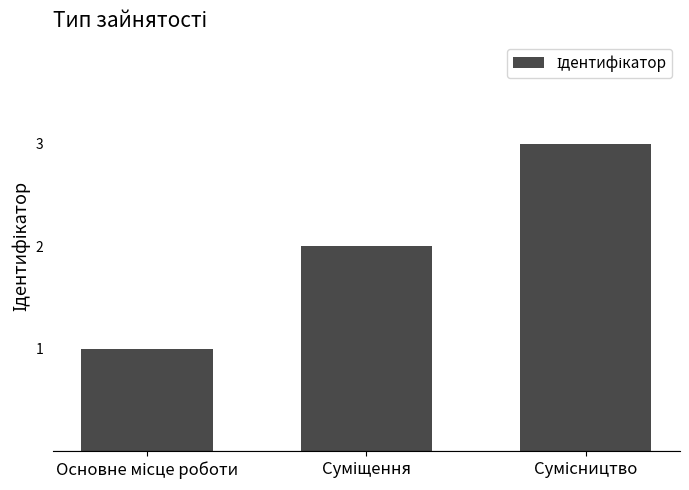

What is the sum of all values?

6